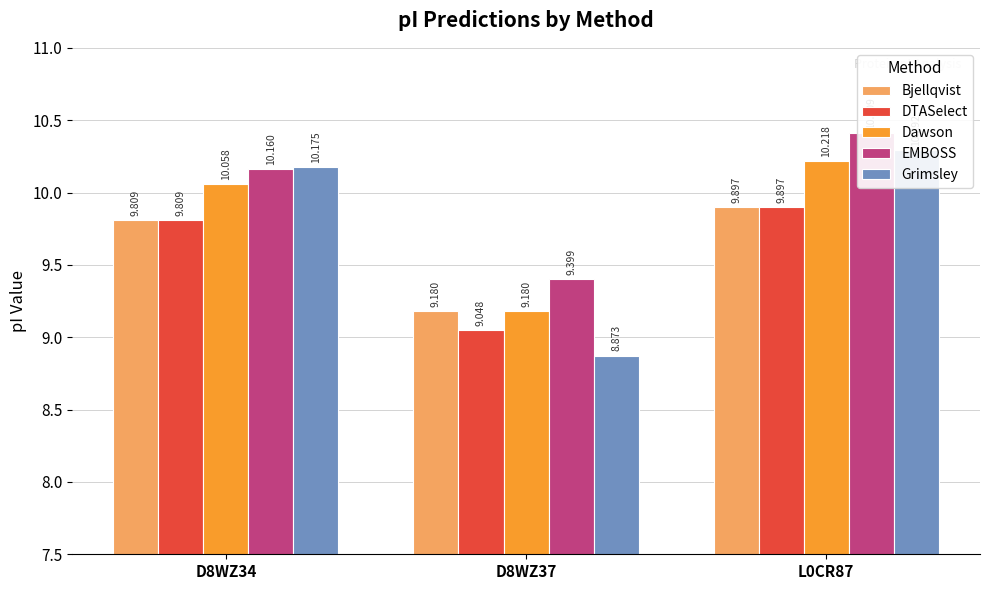

Read the DTASelect value at L0CR87.

9.9